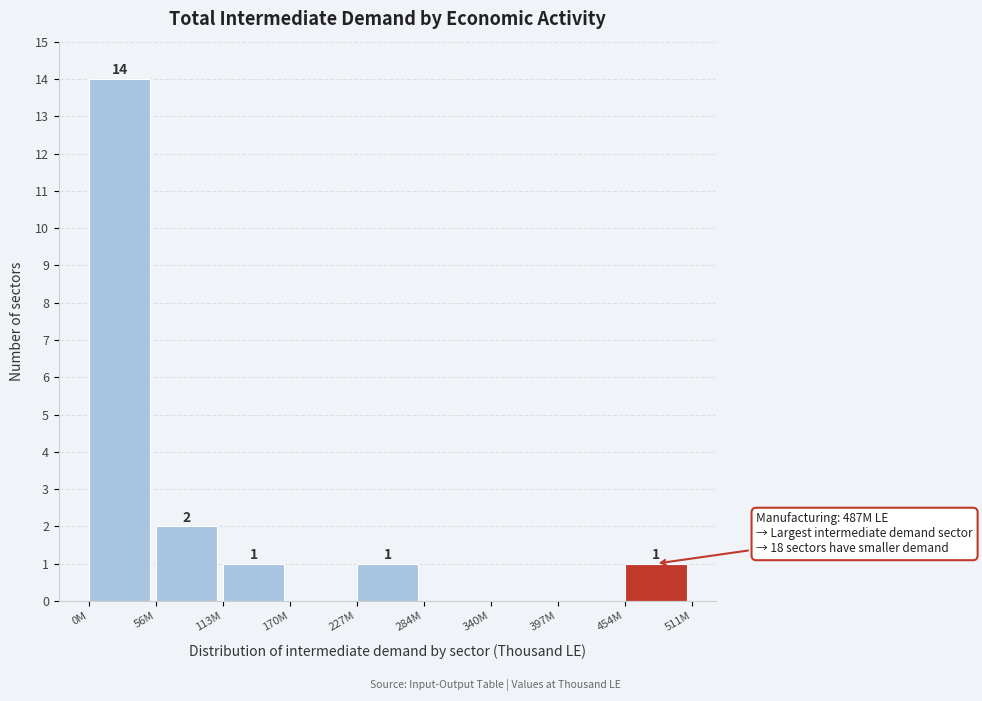

Reading left to right, transcribe all the data shown in this chart.

0M=14	56M=2	113M=1	170M=0	227M=1	284M=0	340M=0	397M=0	454M=1